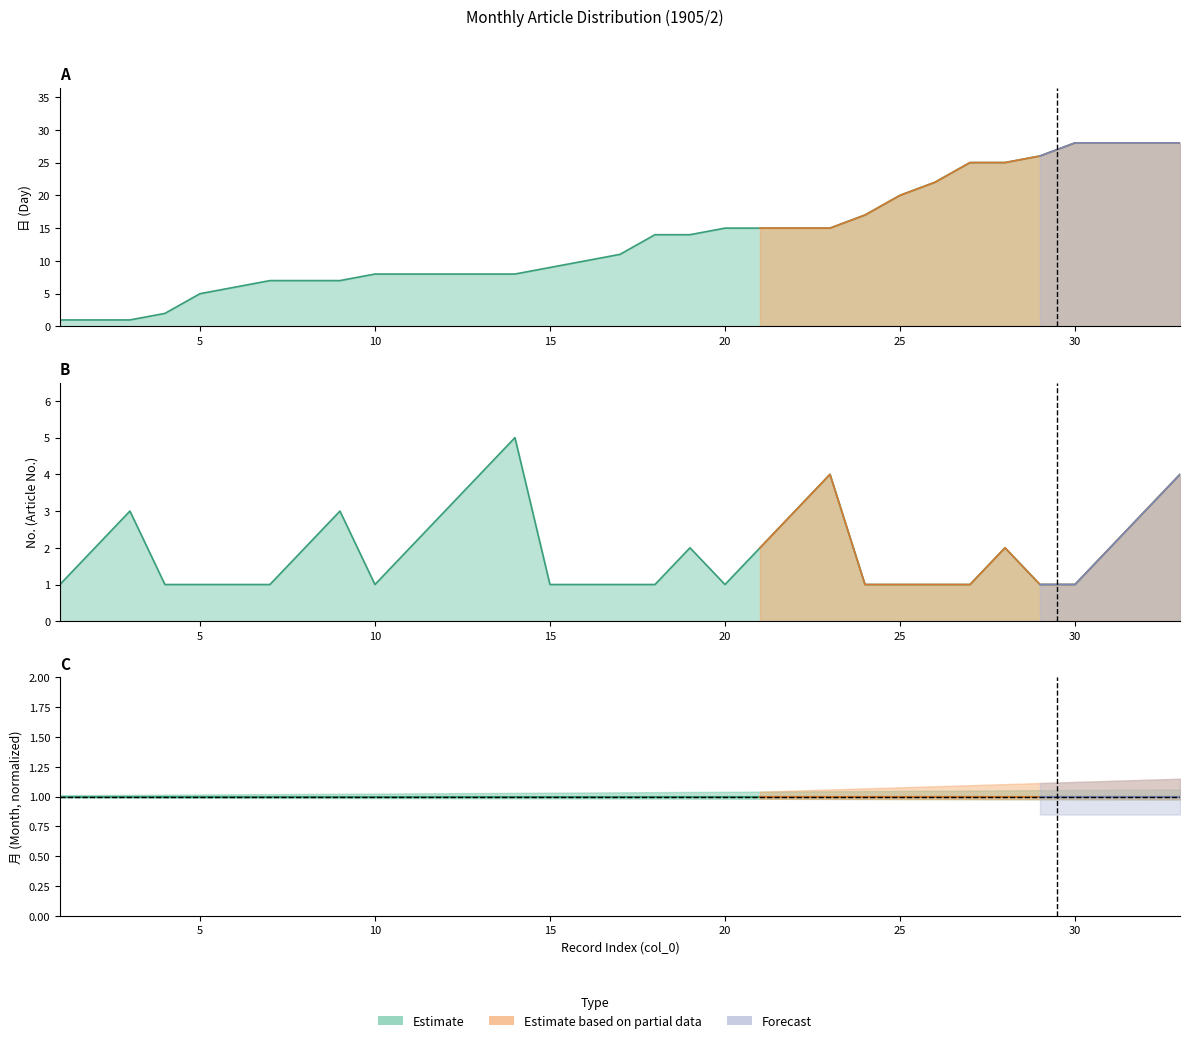

How many categories are shown in the chart?

33